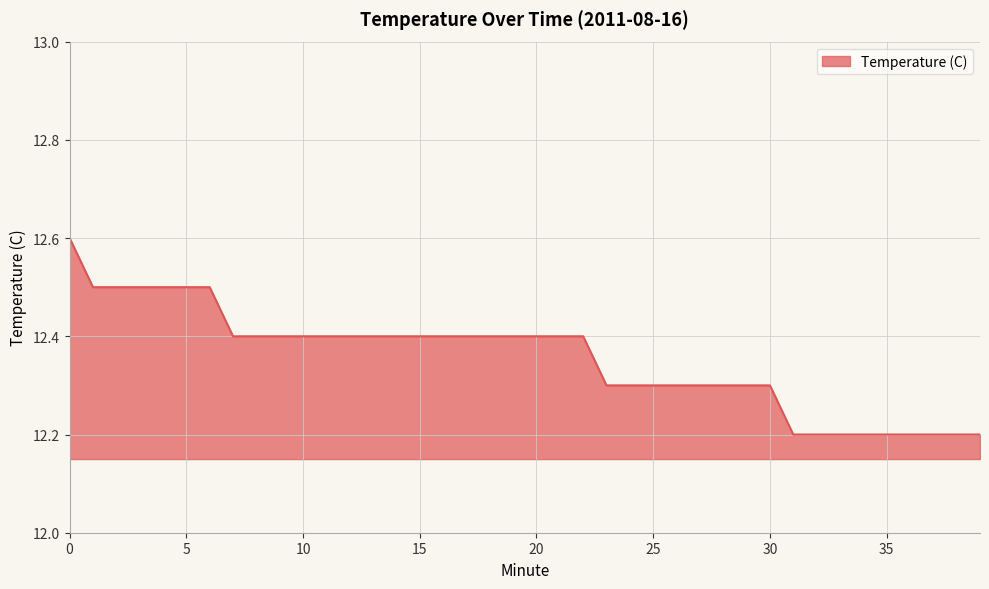

What is the minimum value shown in the chart?

12.2